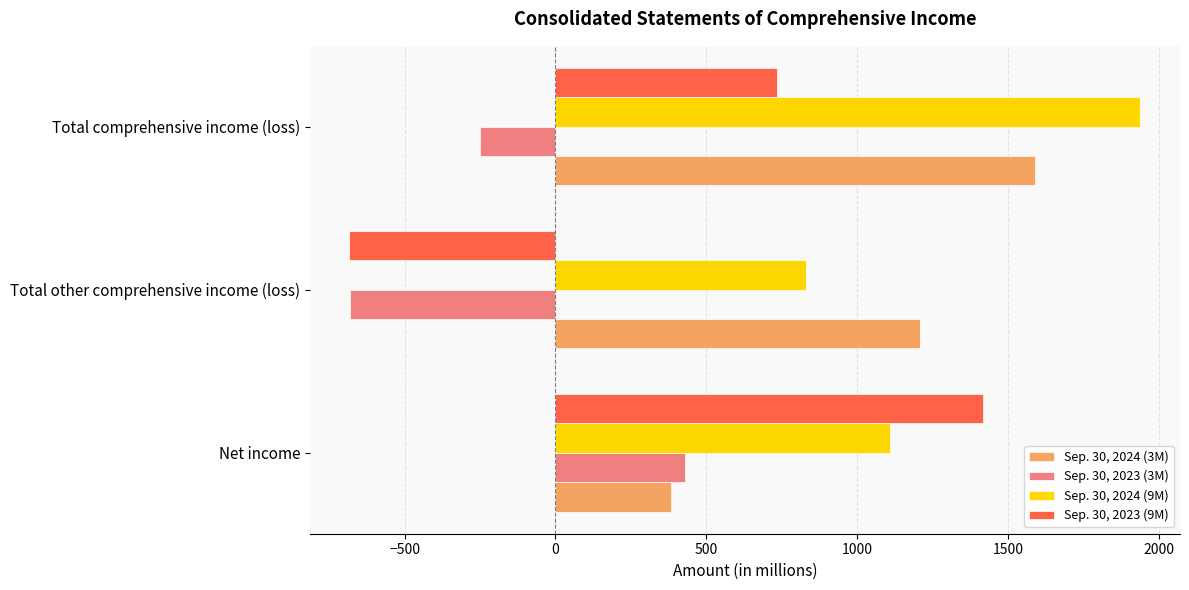

Rank the series by their maximum value, from highest to lowest.

Sep. 30, 2024 (9M), Sep. 30, 2024 (3M), Sep. 30, 2023 (9M), Sep. 30, 2023 (3M)